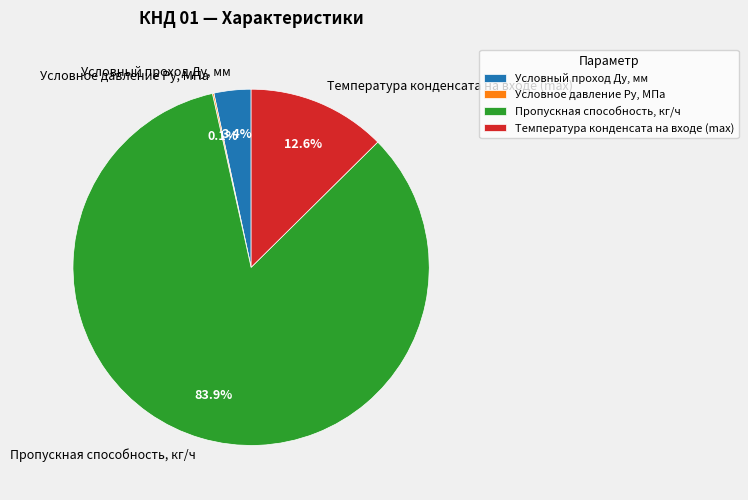

Which has a higher value, Пропускная способность, кг/ч or Условный проход Ду, мм?

Пропускная способность, кг/ч